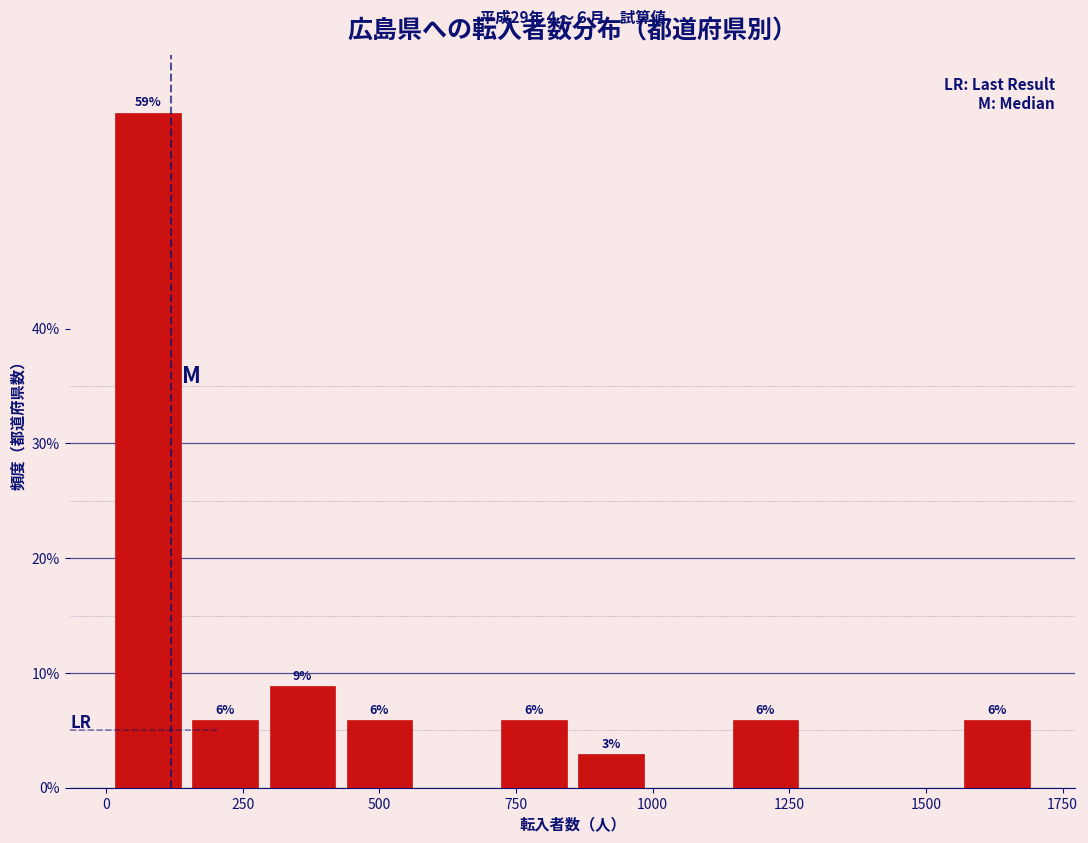

Around what value on the x-axis is the tallest bar? Give the approximate position of its centre, as read against the axis.

100